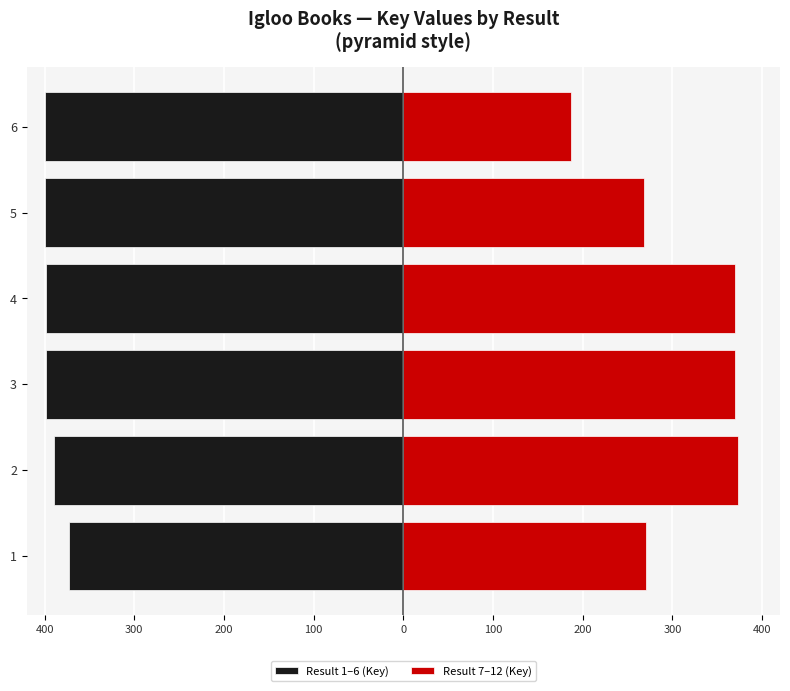

At 6, list the series in order from smallest to largest.

Result 1–6 (Key), Result 7–12 (Key)